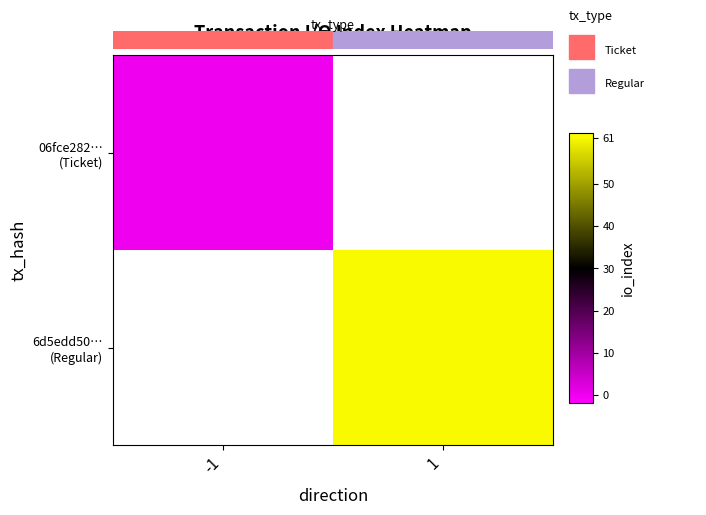

Where is 06fce282… (Ticket) nearest to the value 0?

-1